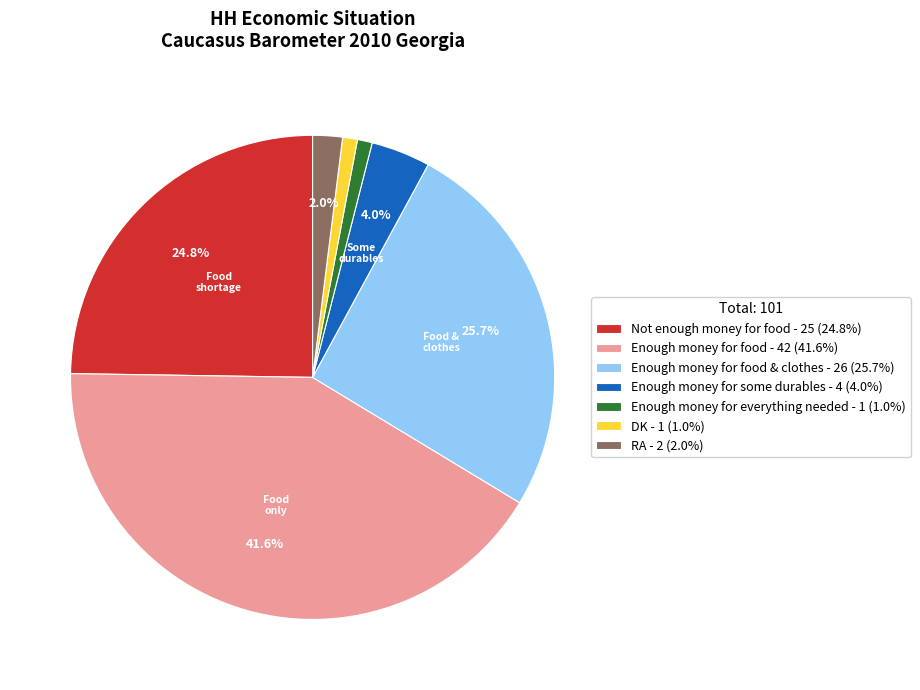

What portion of the pie excludes RA - 2 (2.0%)?

98.0%